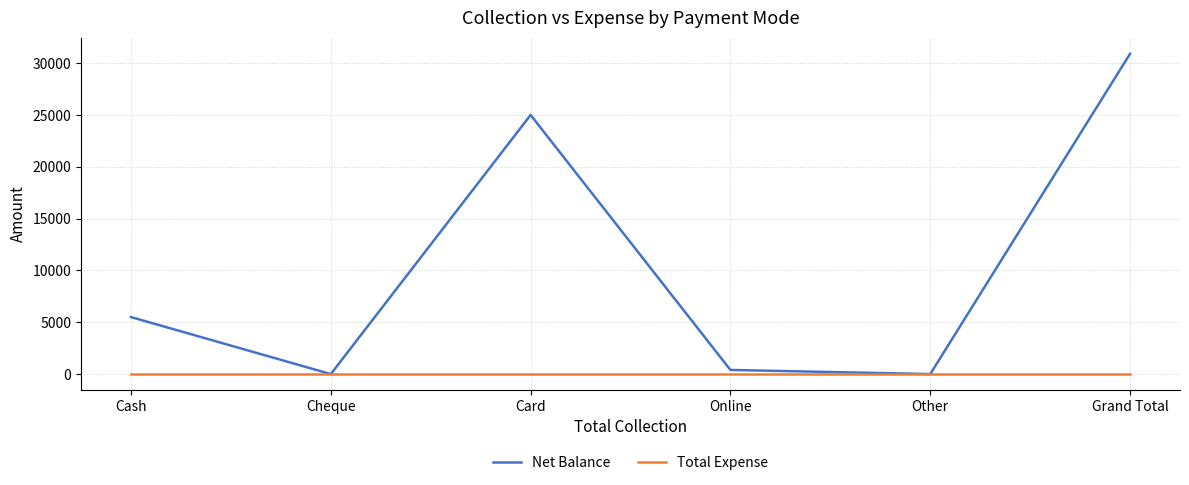

Rank the series at Grand Total from highest to lowest value.

Net Balance, Total Expense